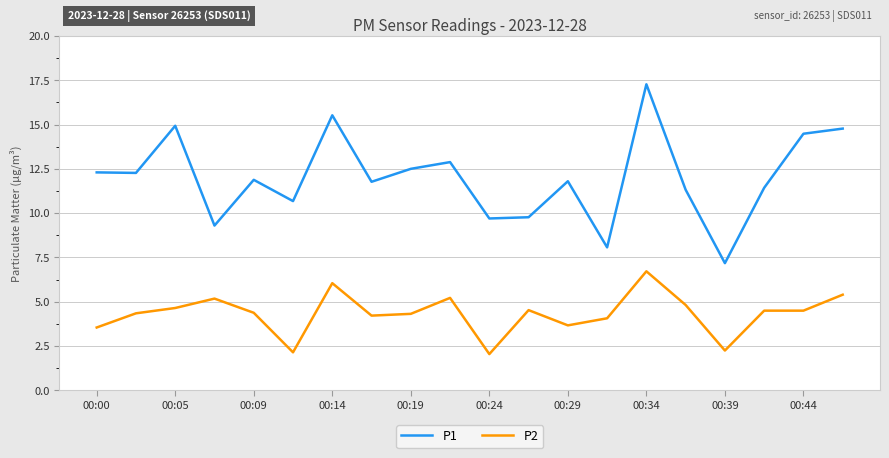

What is the difference between the maximum and minimum values in the P2 series?

4.7